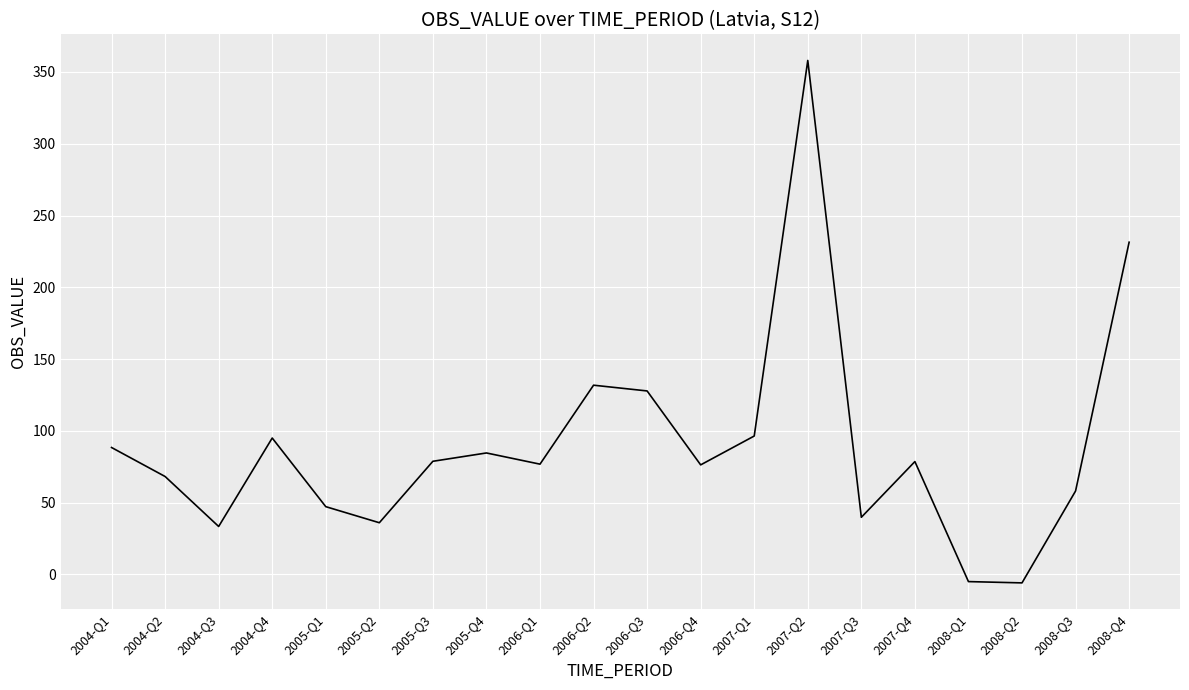

What position from the left is 2006-Q4?

12